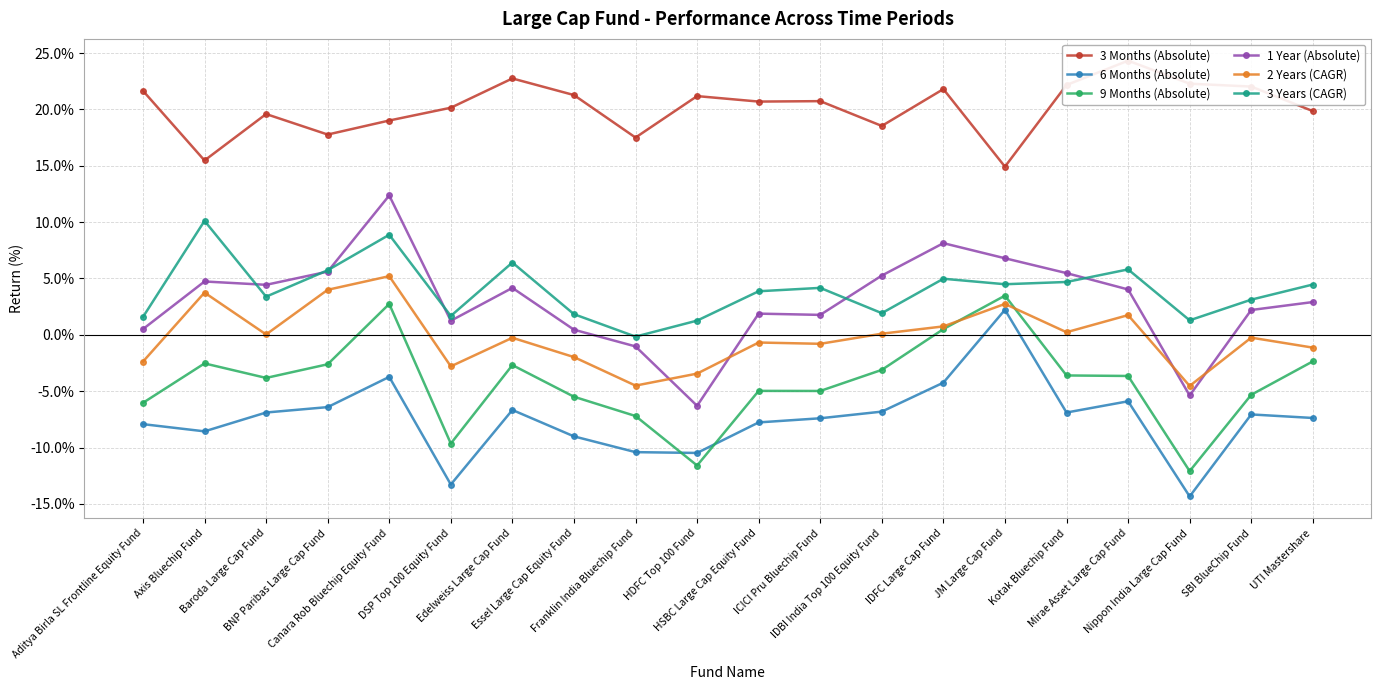

What is the difference between the maximum and second lowest values in the 3 Years (CAGR) series?

8.9